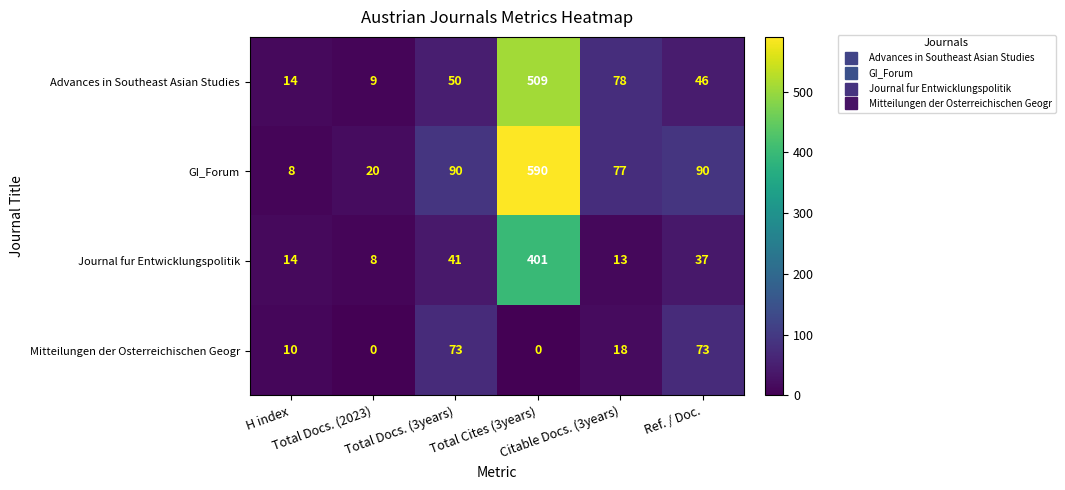

Which series has the largest total across all categories?

GI_Forum